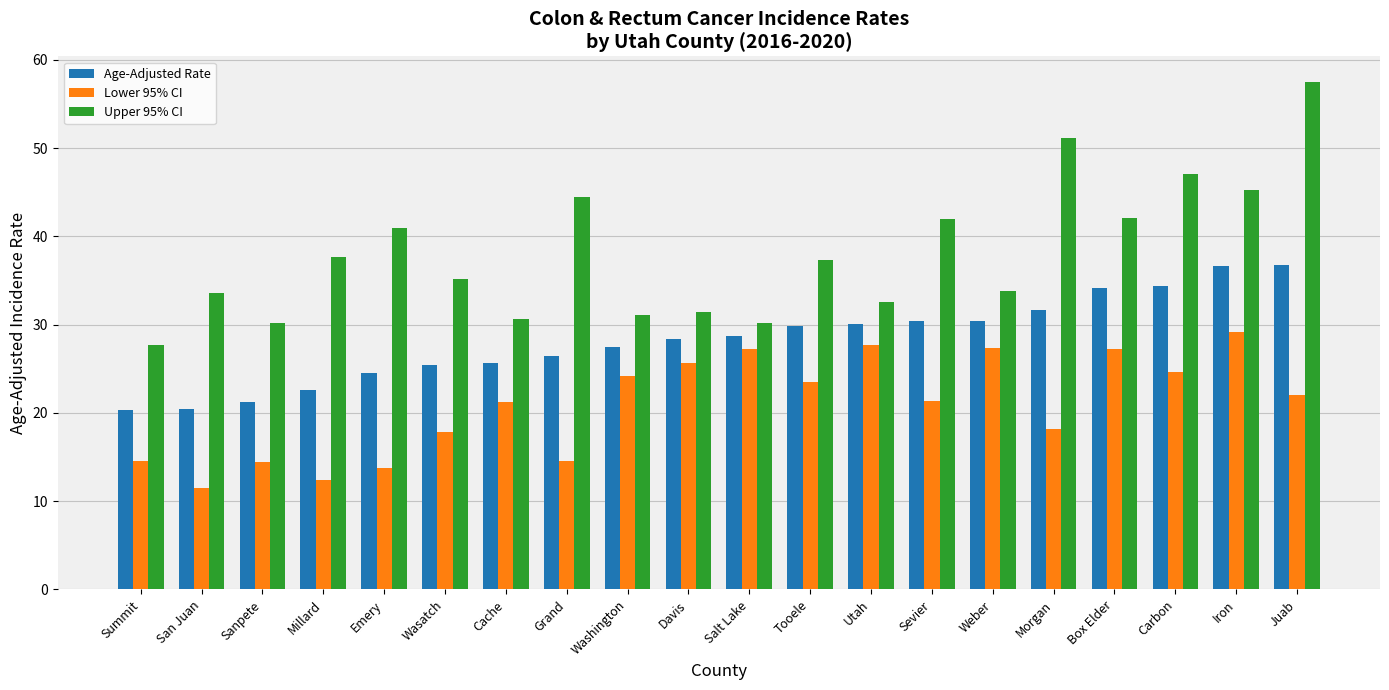

What is the maximum value shown in the chart?

57.5